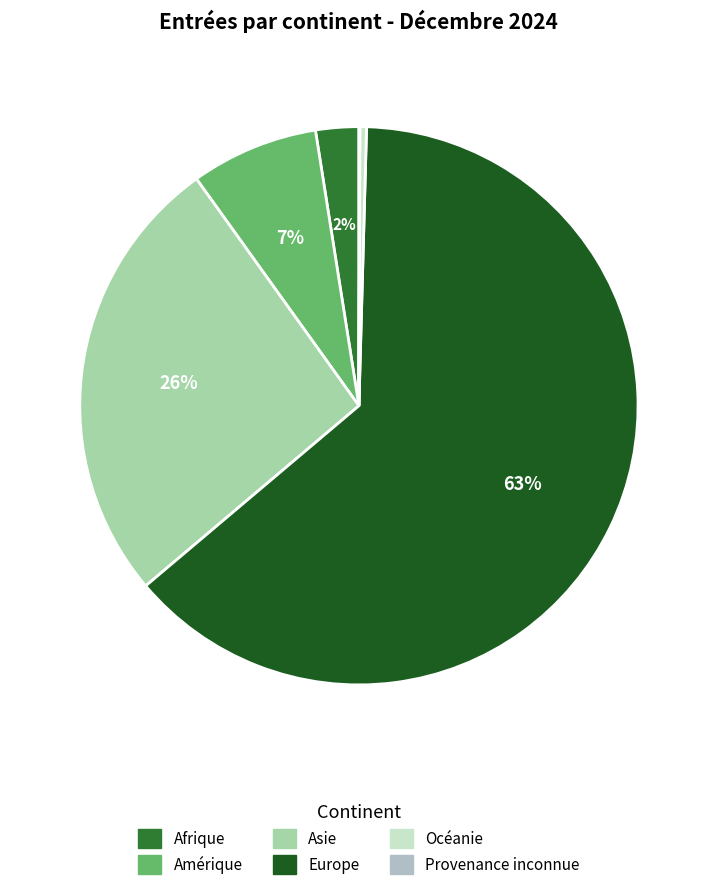

To the nearest percent, what percentage of the pie is Europe?

63%